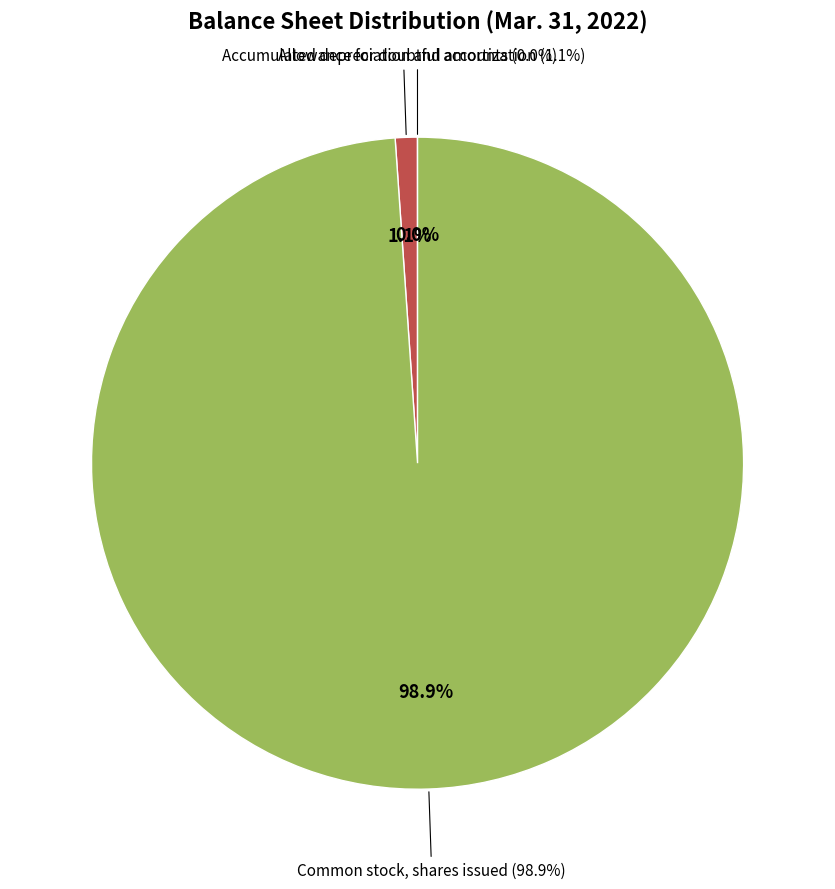

Is there a majority slice in this chart?

Yes